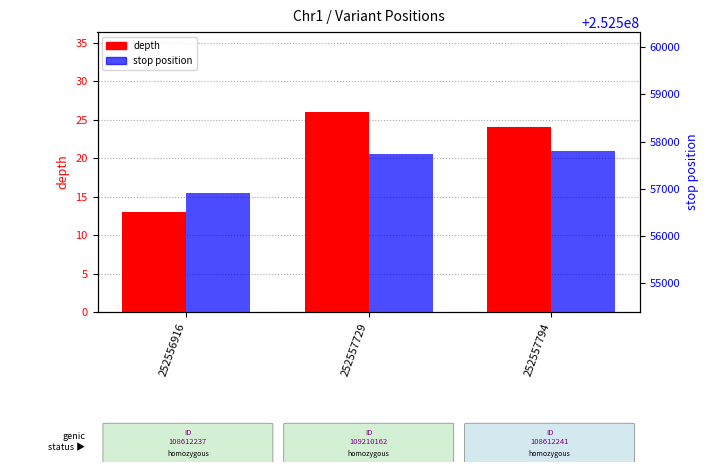

What is the value of the depth bar at the 3rd from the left?

24